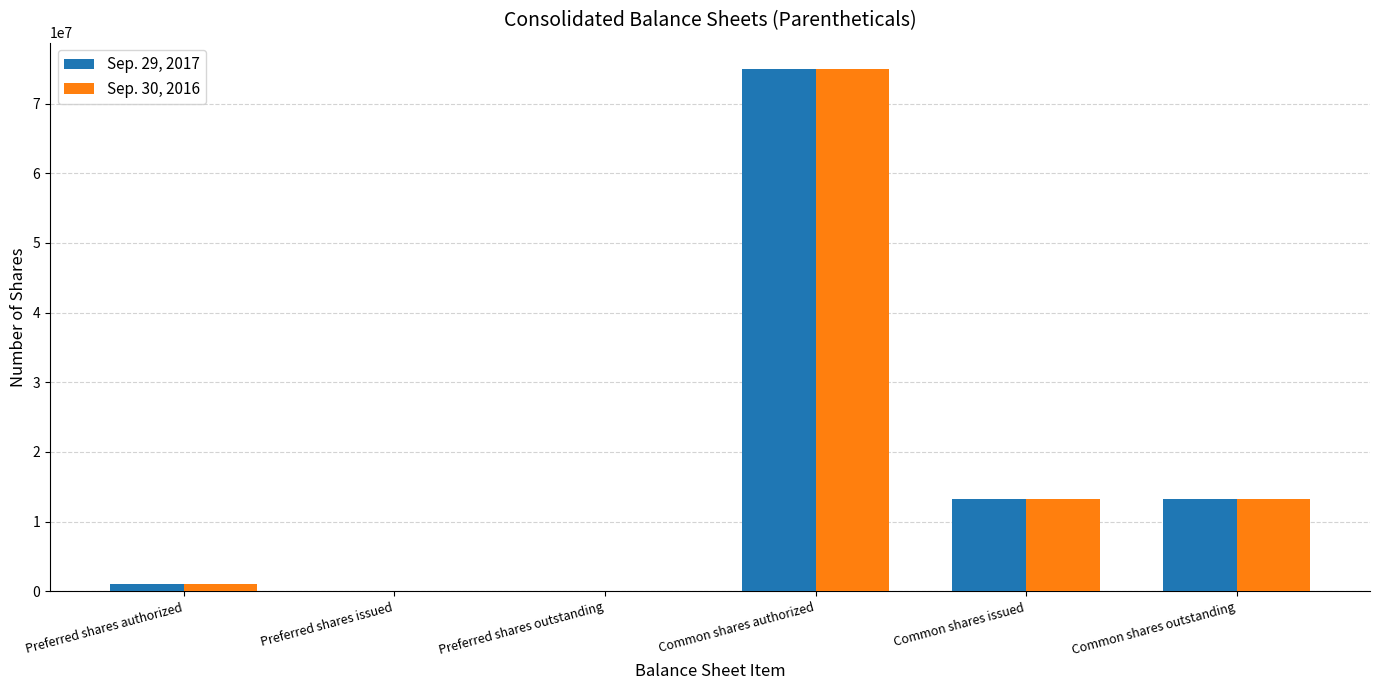

At which label does Sep. 29, 2017 first exceed 13224349?

Common shares authorized